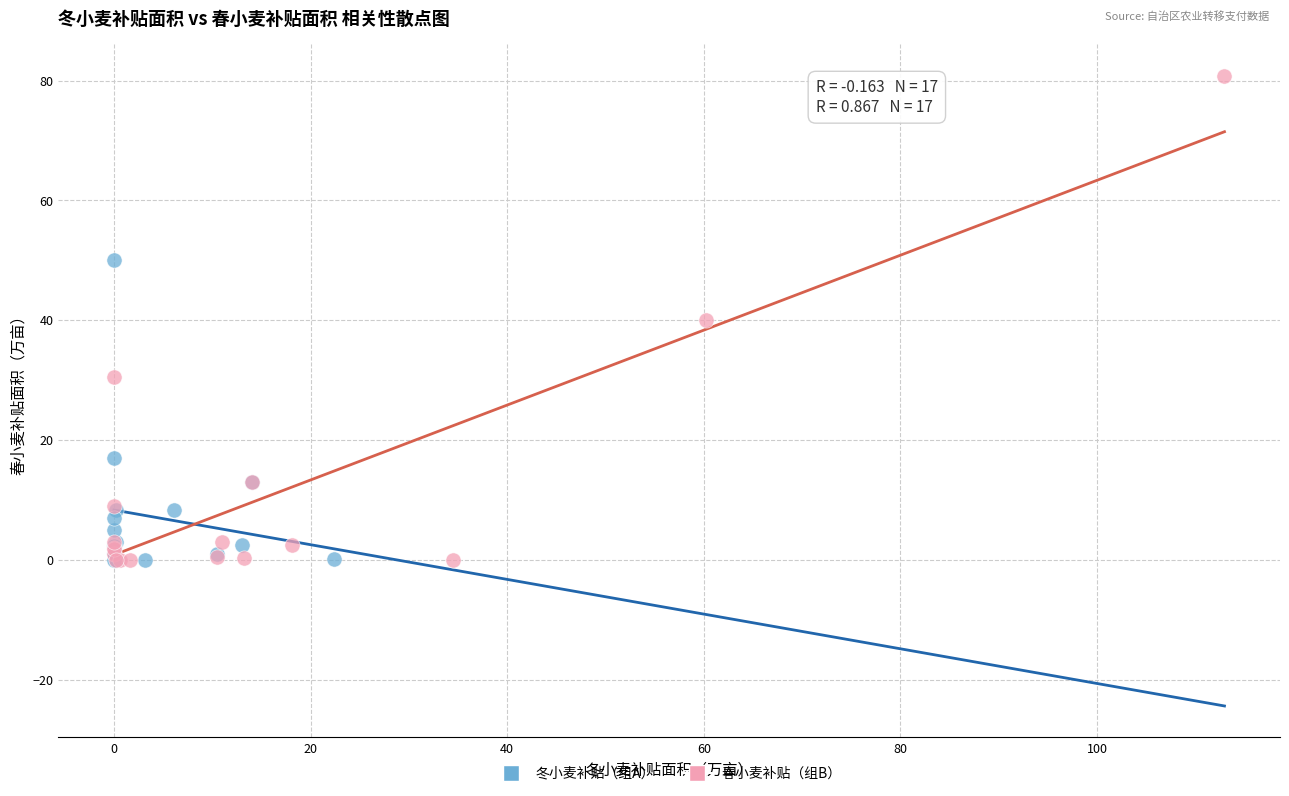

Which series contains the highest Y value?

春小麦补贴（组B）